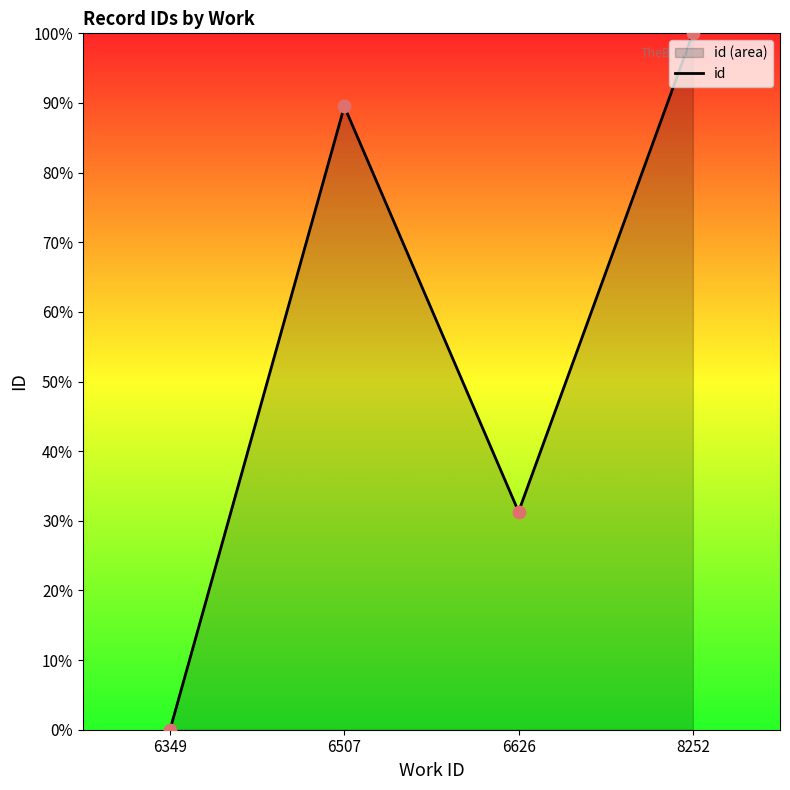

Which has a higher value, 6626 or 6349?

6626